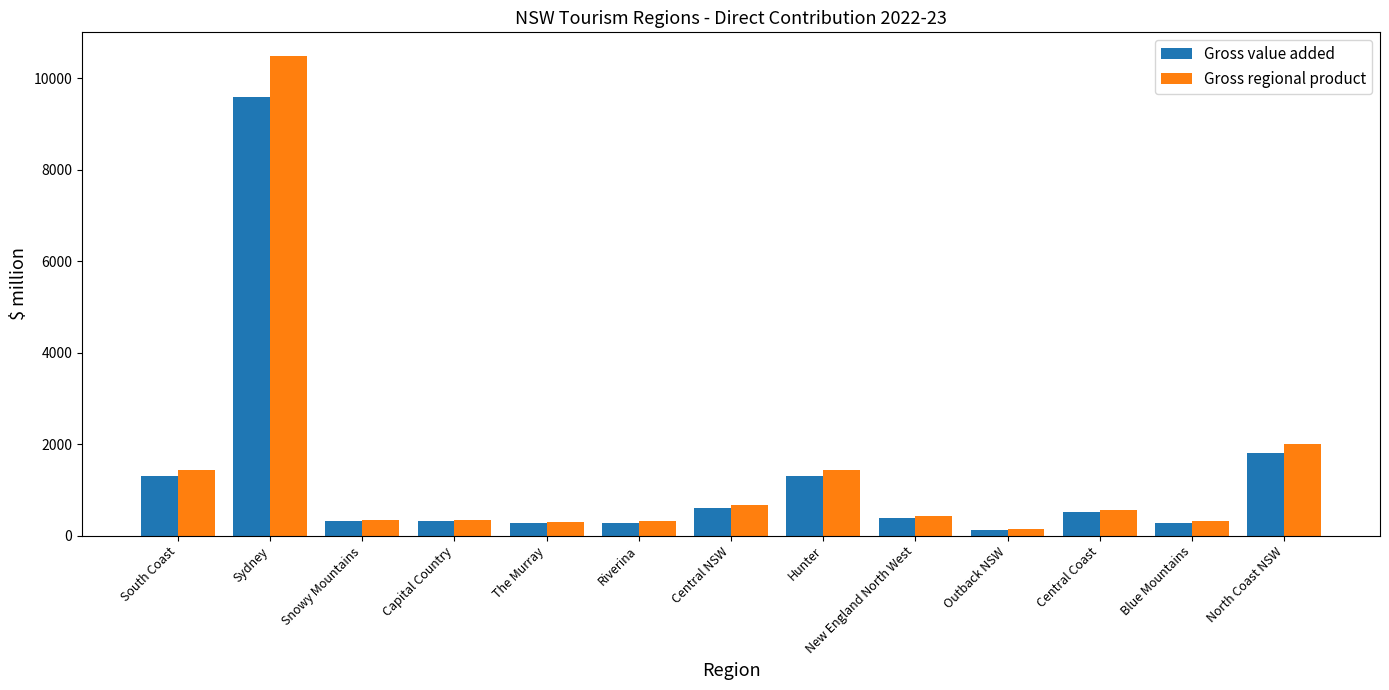

Rank the series by their maximum value, from lowest to highest.

Gross value added, Gross regional product